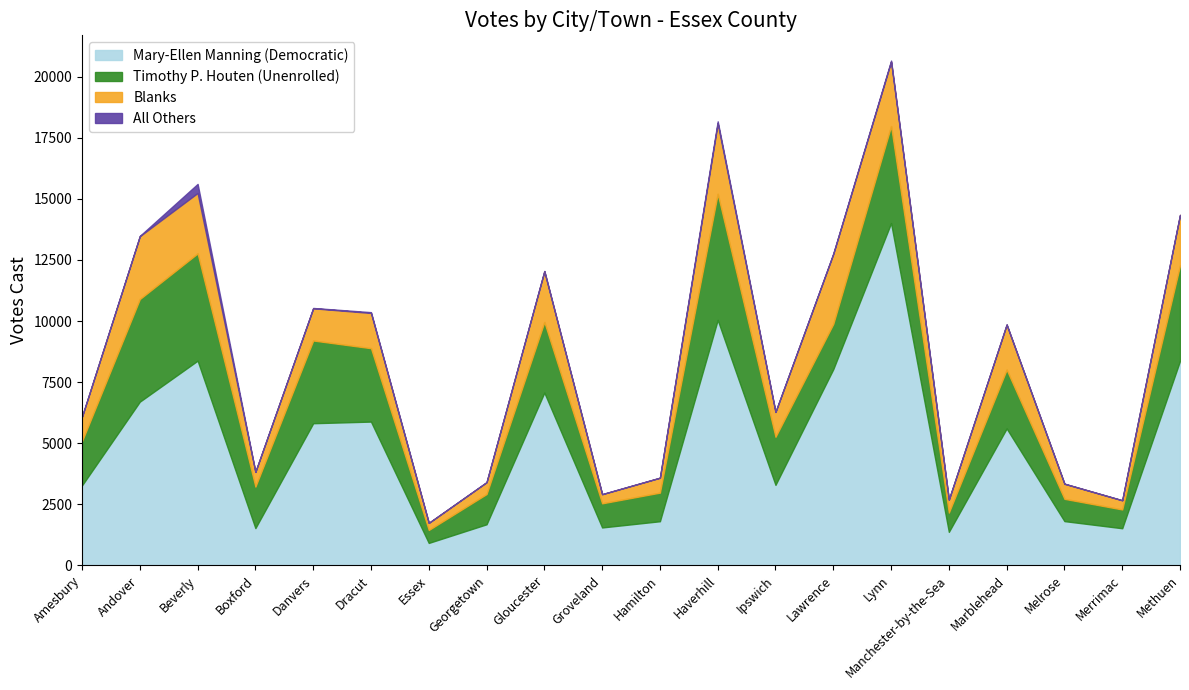

What position from the right is Danvers?

16